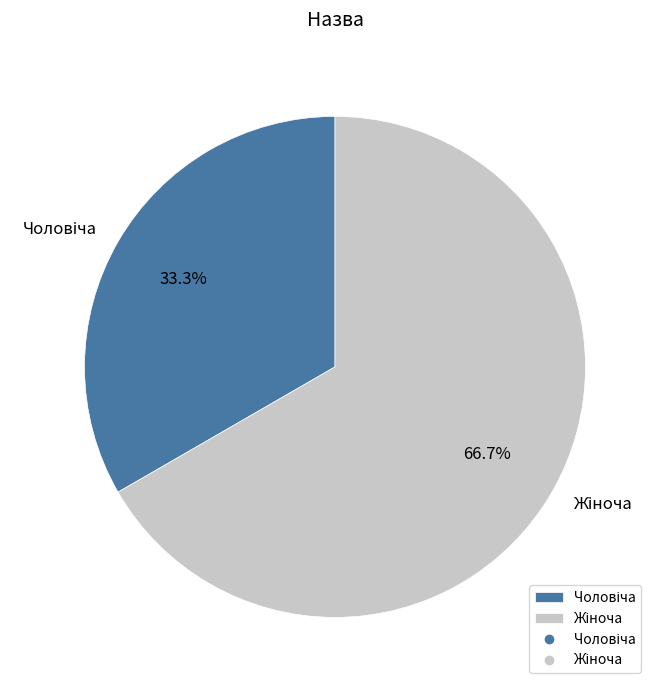

Does any single category account for the majority?

Yes